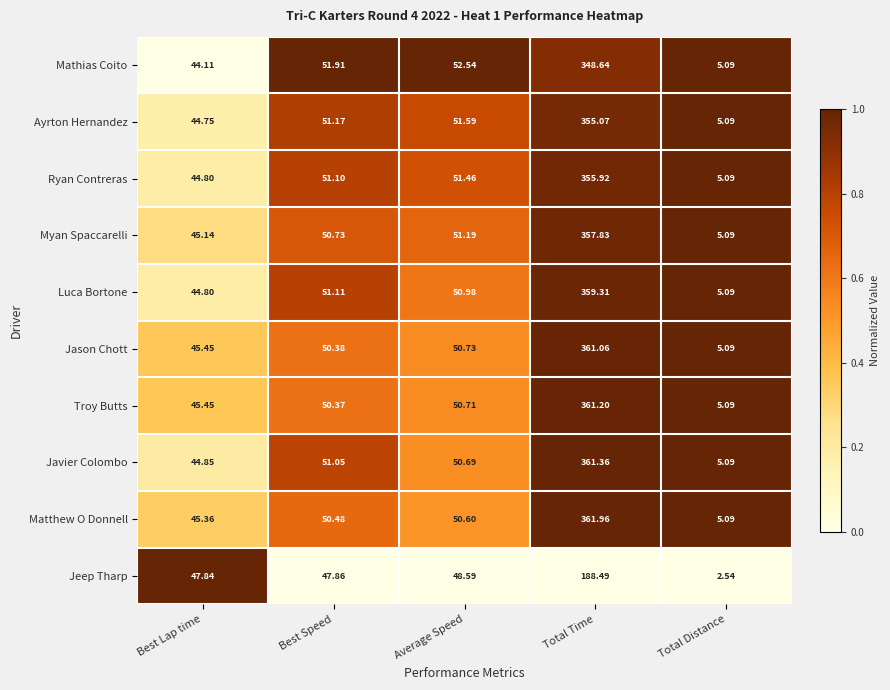

Which series has the widest spread of values?

Matthew O Donnell